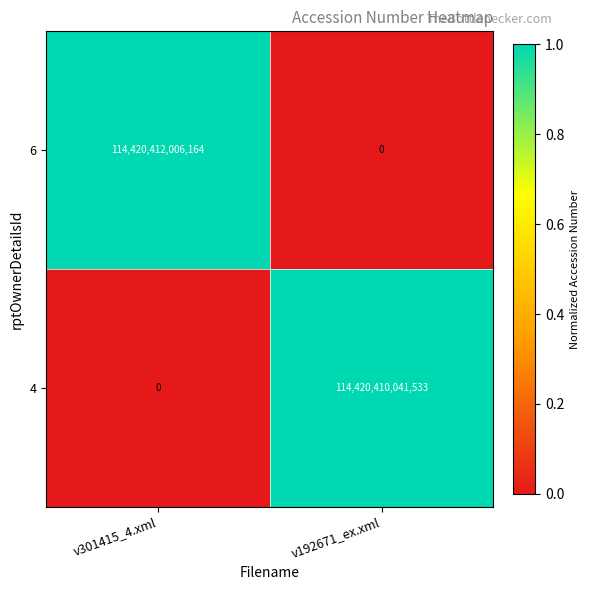

Rank the series at v192671_ex.xml from highest to lowest value.

4, 6